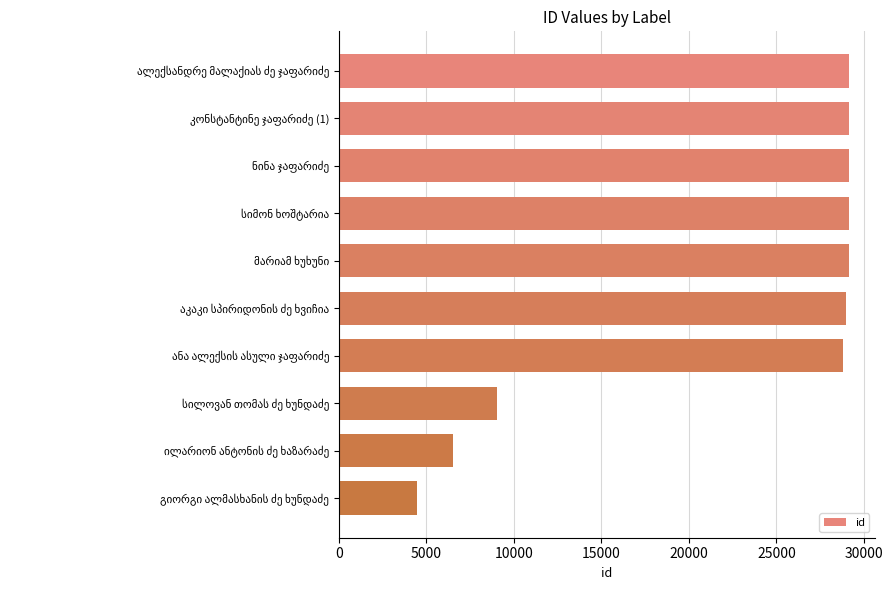

What is the smallest value displayed?

4463